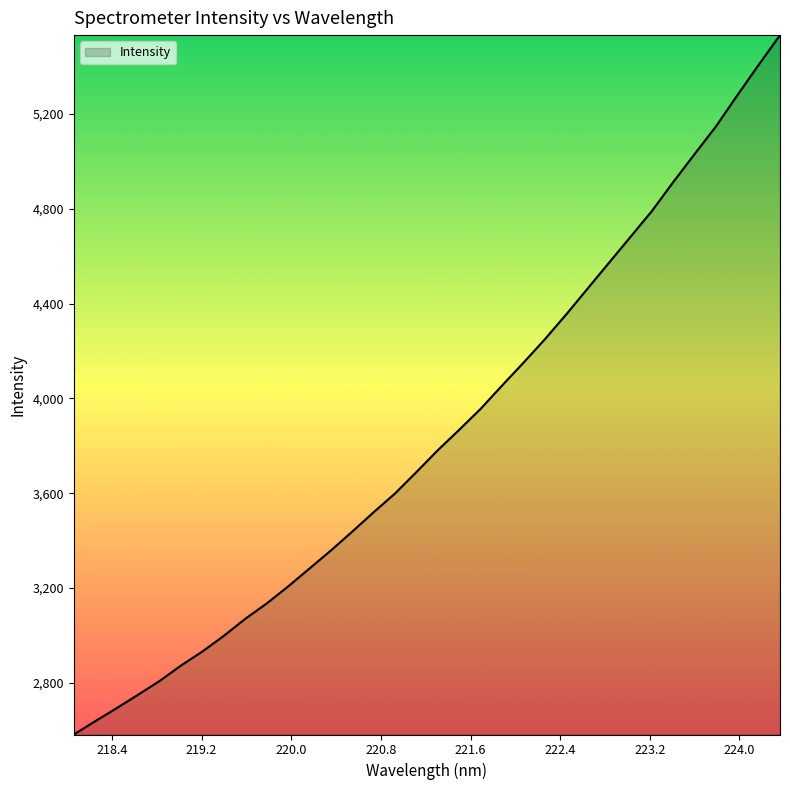

What is the smallest value displayed?

2582.0